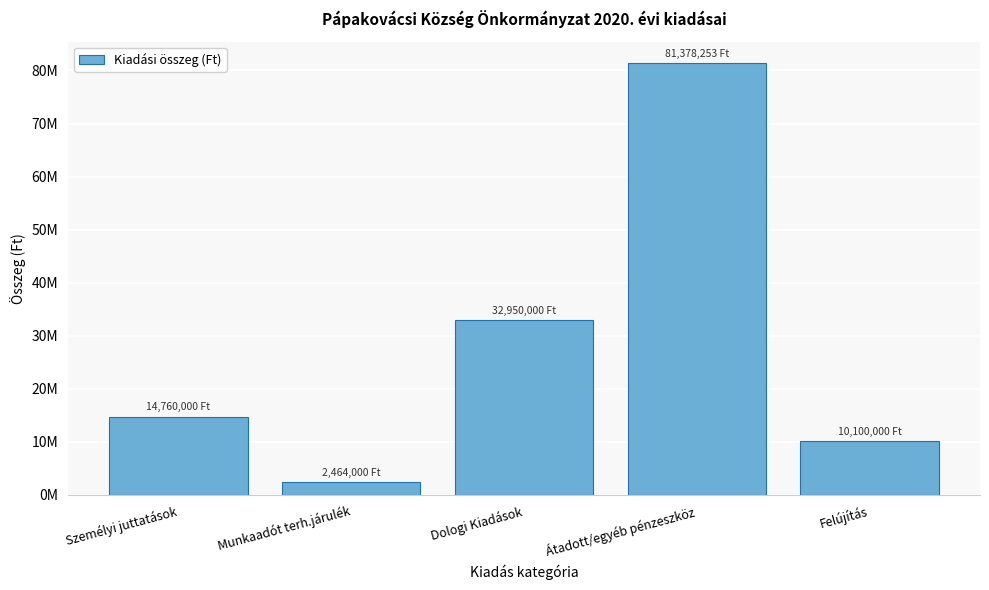

Does the chart contain any negative values?

No